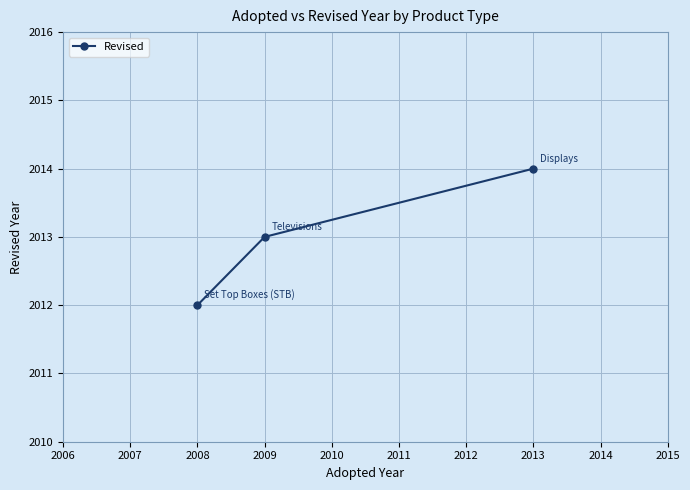

Is it true that the value at 2013 is 2014?

True